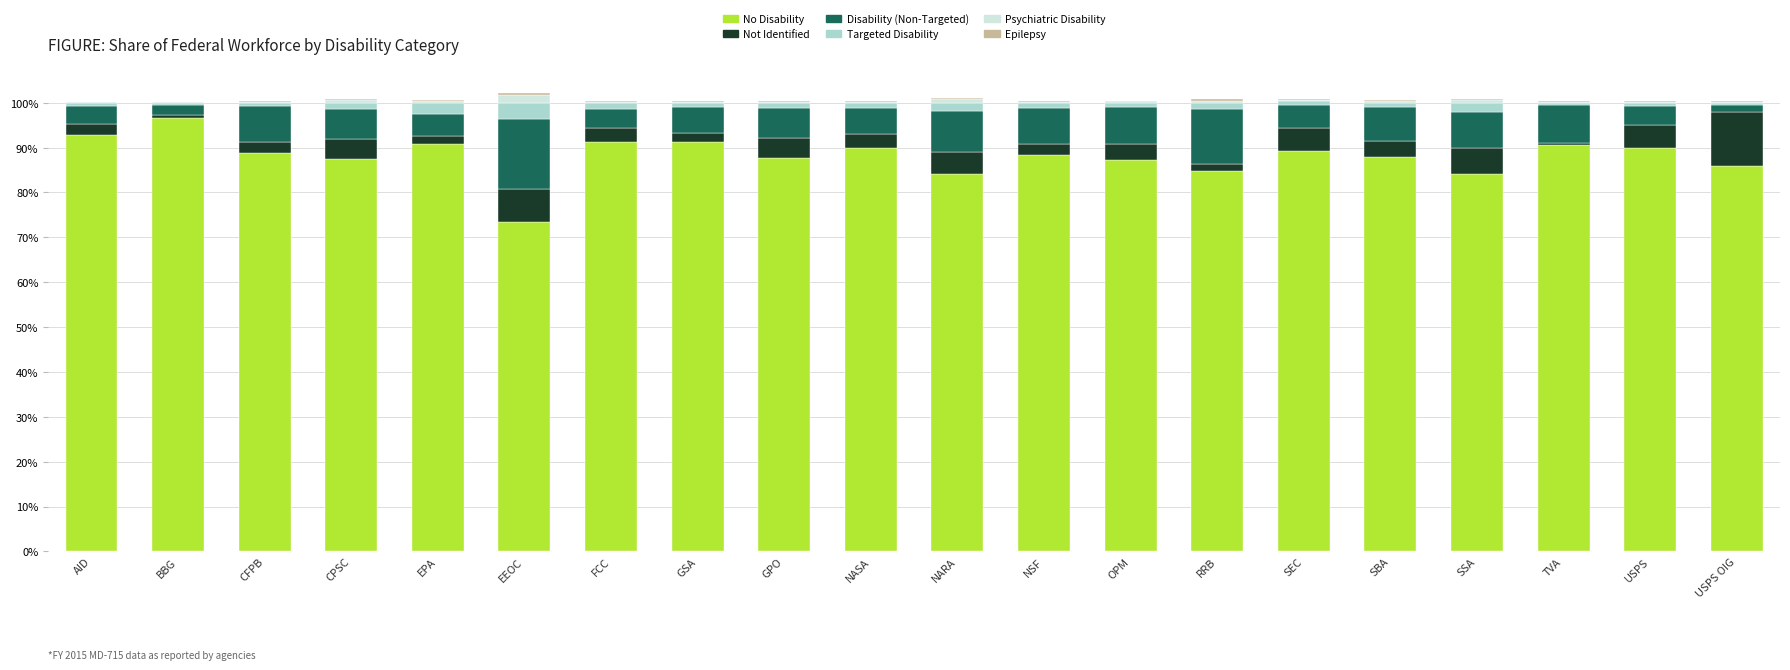

Does the chart contain stacked bars?

Yes